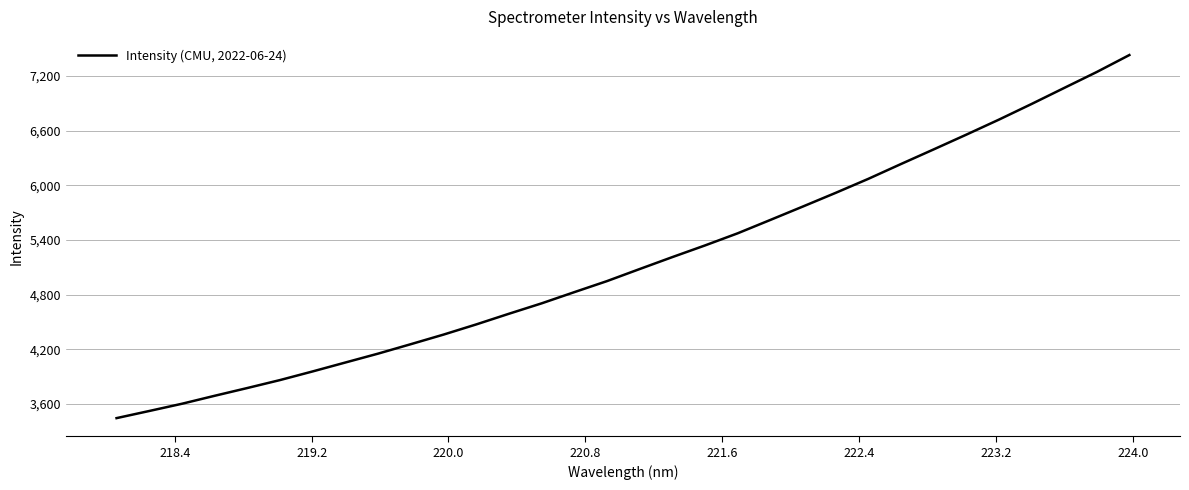

What is the difference between the maximum and minimum values?

3983.1